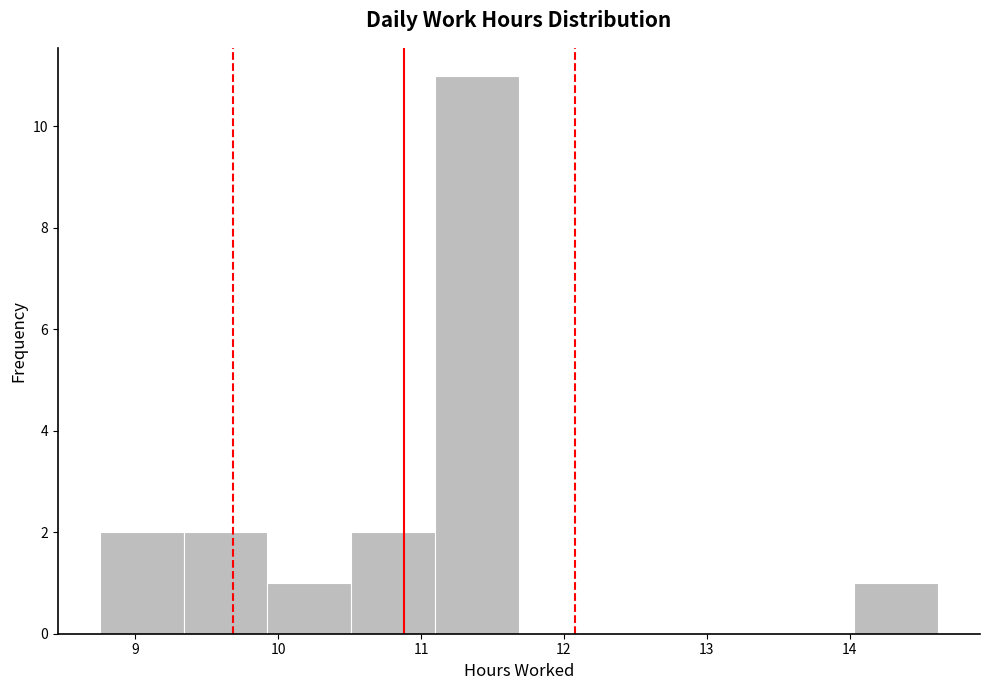

Over which range of the x-axis is the bar tallest?

11.1 to 11.7